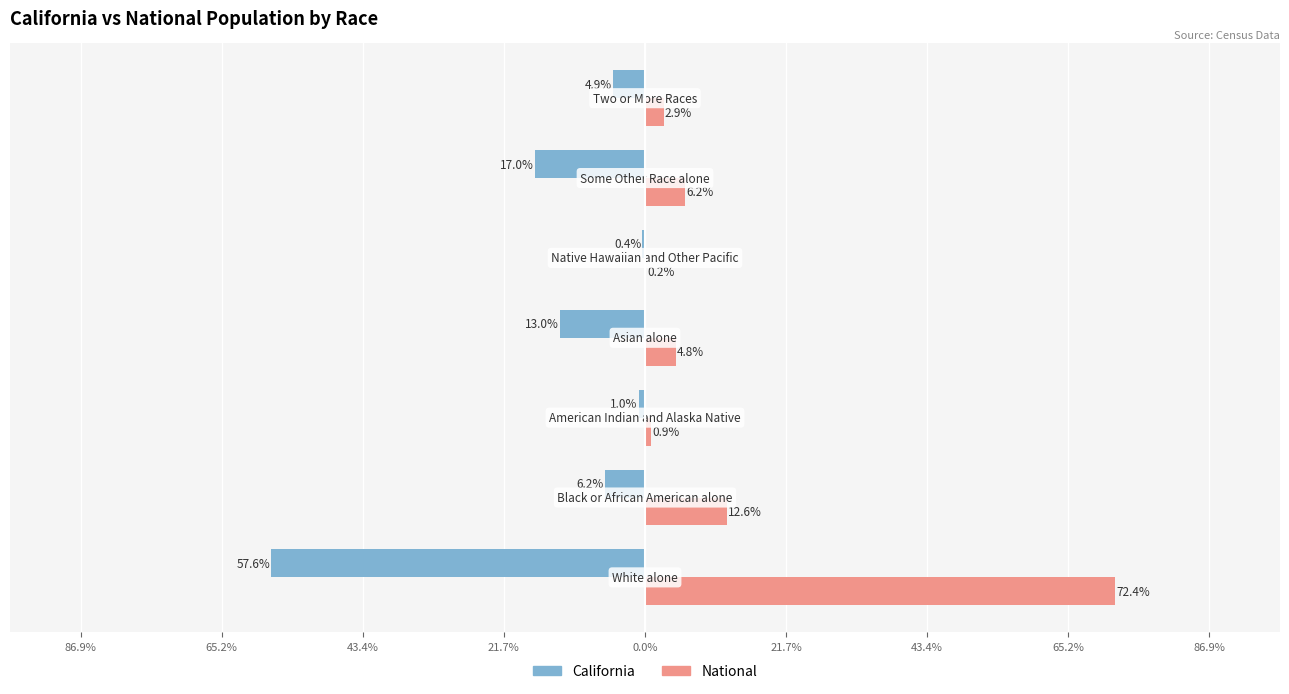

What are all the series names shown in the legend?

California, National